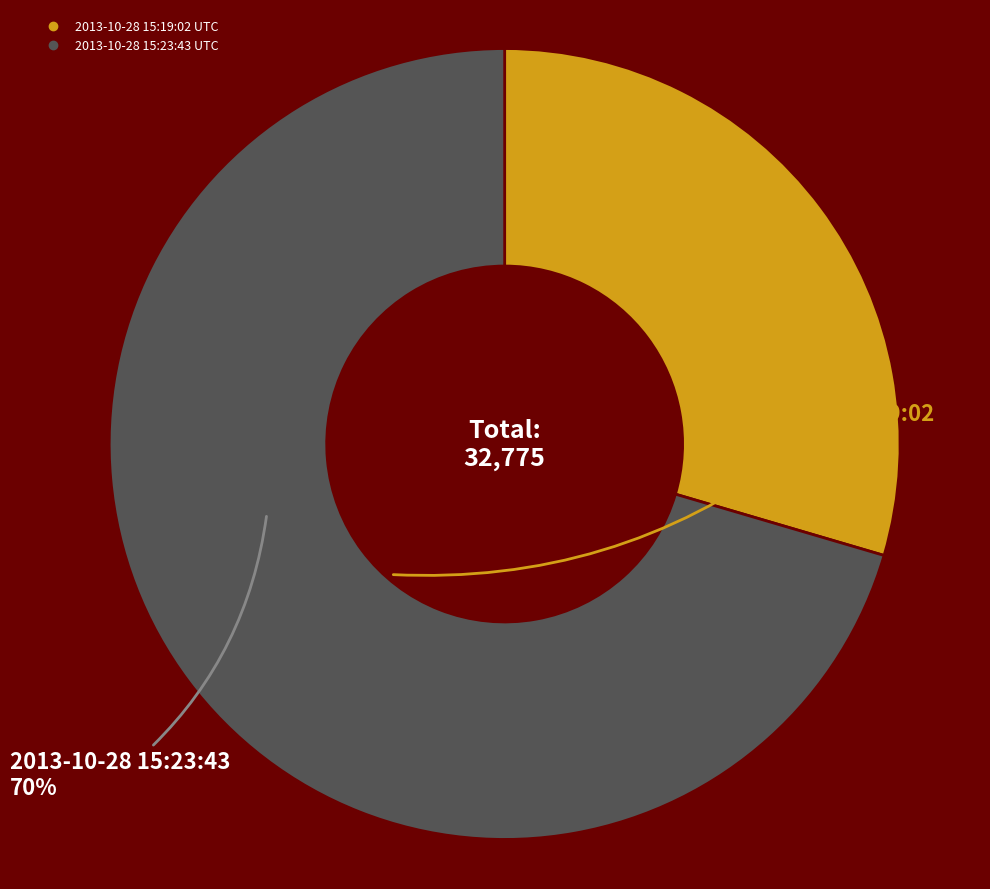

Which slice represents more than half of the pie?

2013-10-28 15:23:43 UTC